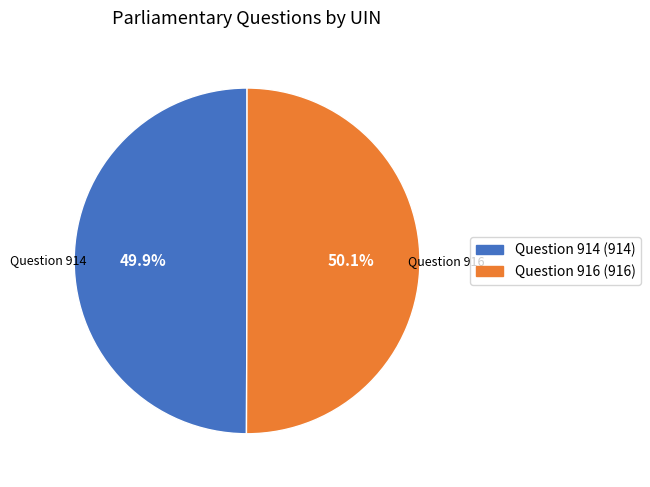

True or false: Question 914 accounts for 64% of the total.

False